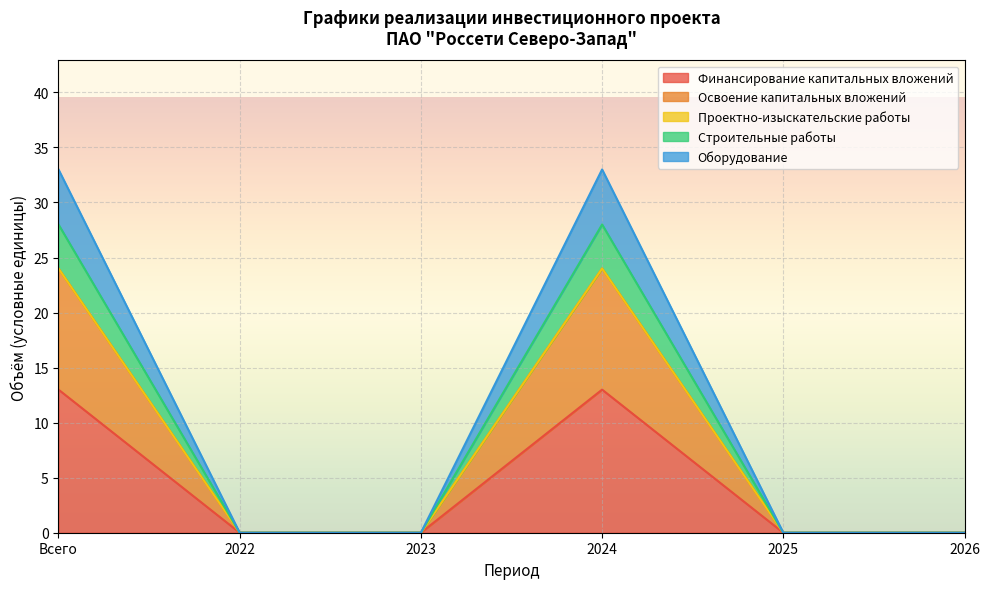

What is the highest value of the Финансирование капитальных вложений series?

13